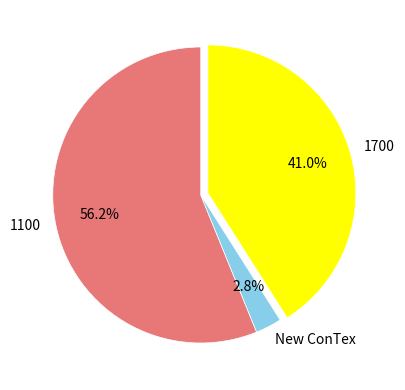

Which slice is the largest?

1100